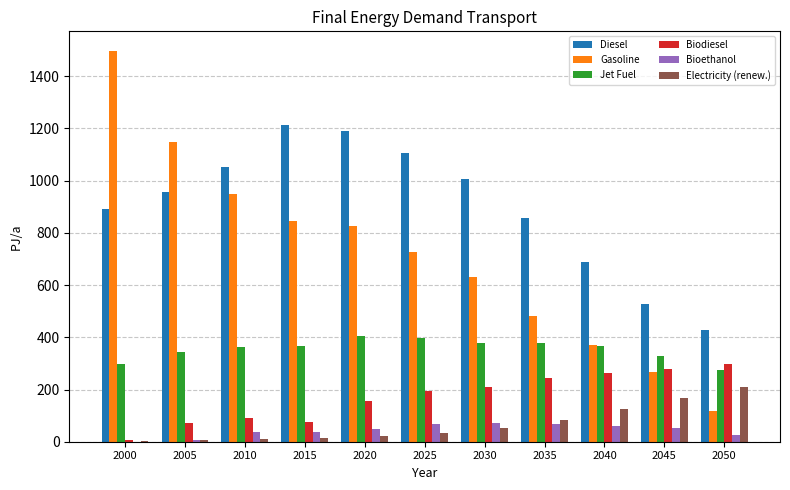

What are all the series names shown in the legend?

Diesel, Gasoline, Jet Fuel, Biodiesel, Bioethanol, Electricity (renew.)